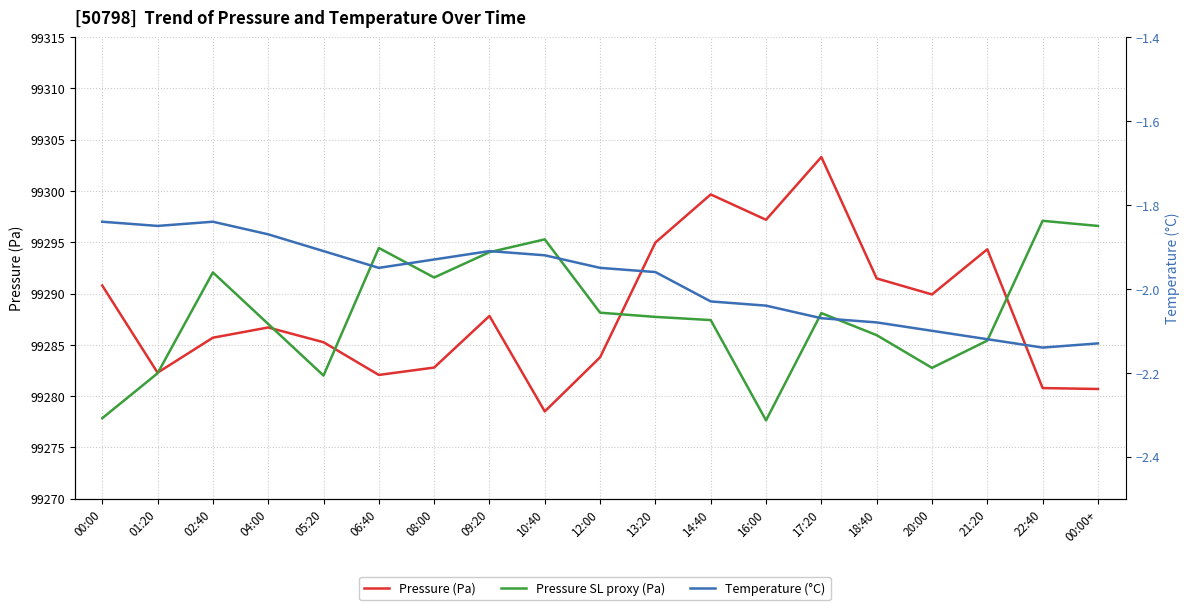

Which label corresponds to the largest value in the chart?

17:20